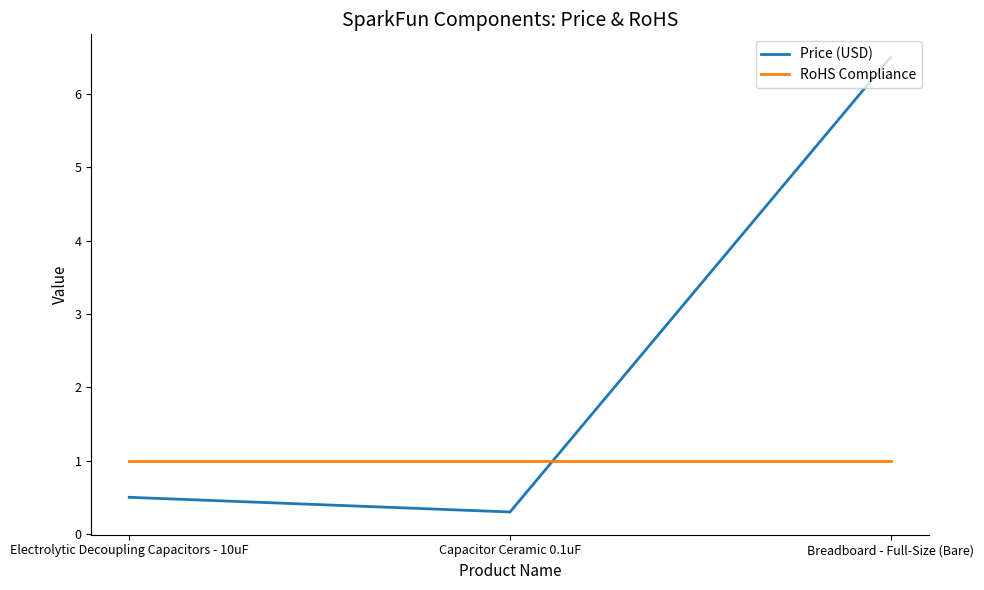

Is it true that Price (USD) equals 0.3 at Capacitor Ceramic 0.1uF?

True